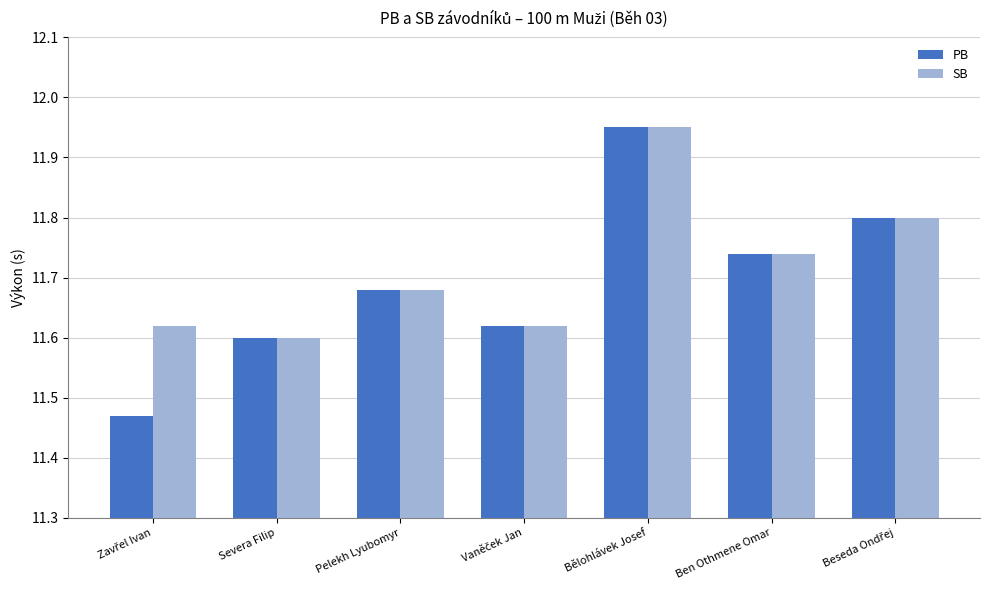

Does the chart contain stacked bars?

No